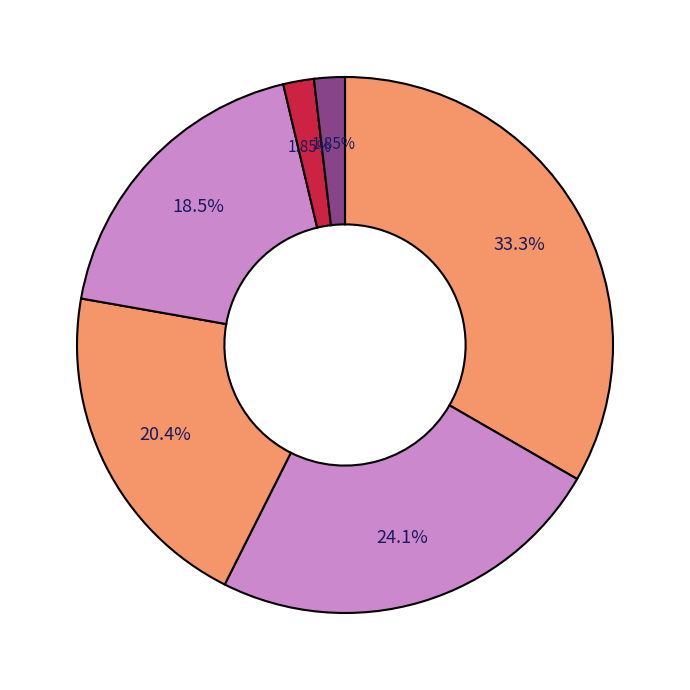

How many slices are in this pie chart?

6